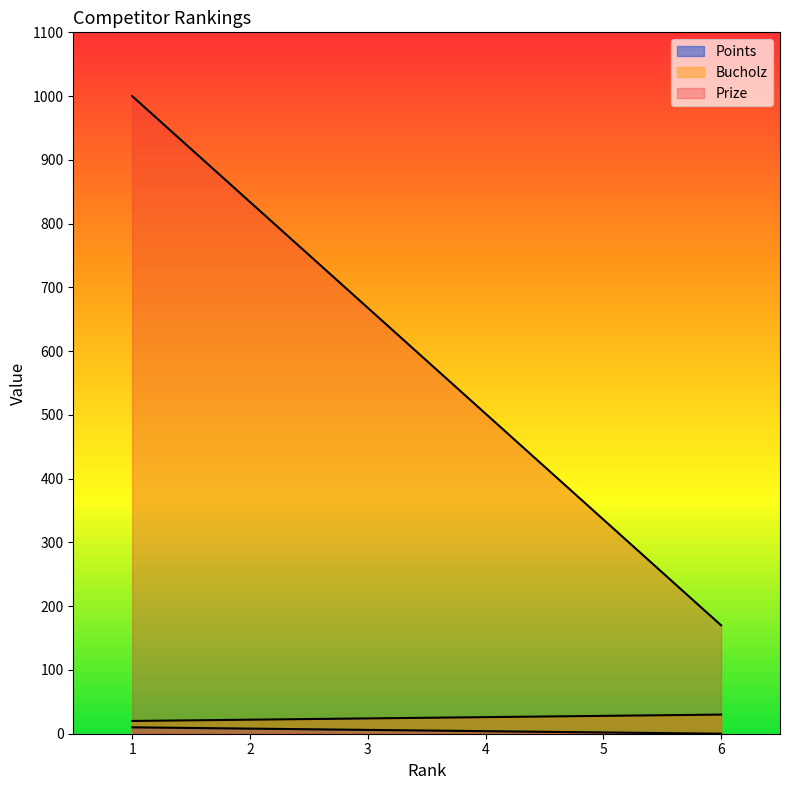

What is the value of the Points point at the 4th from the left?

4